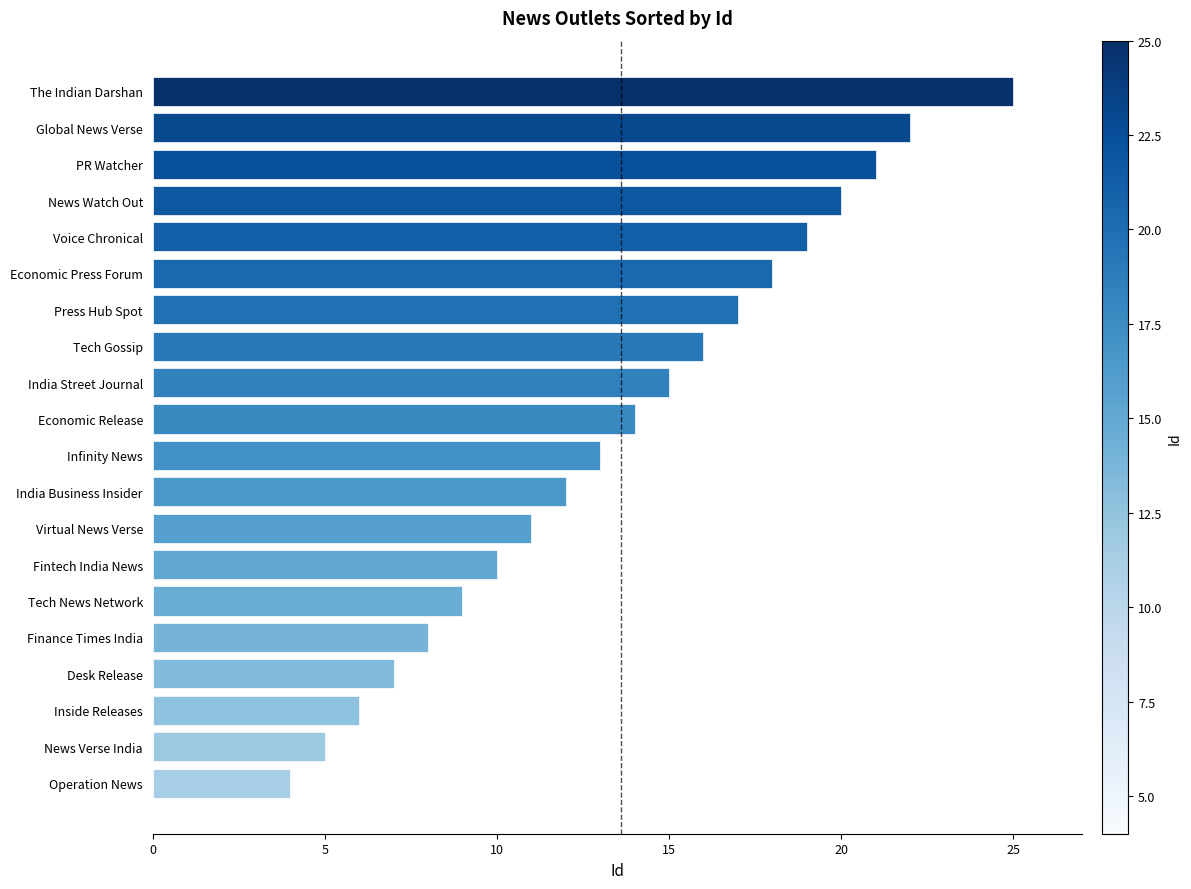

What is the smallest value displayed?

4